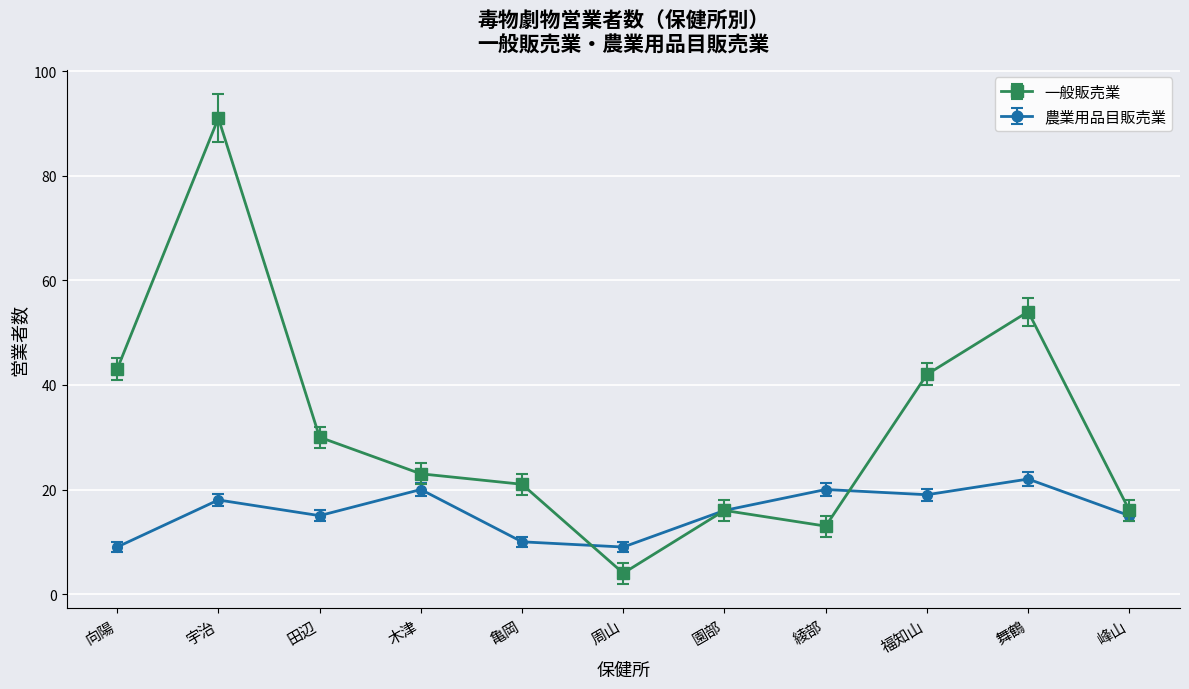

At which category does 一般販売業 reach its first local valley?

周山